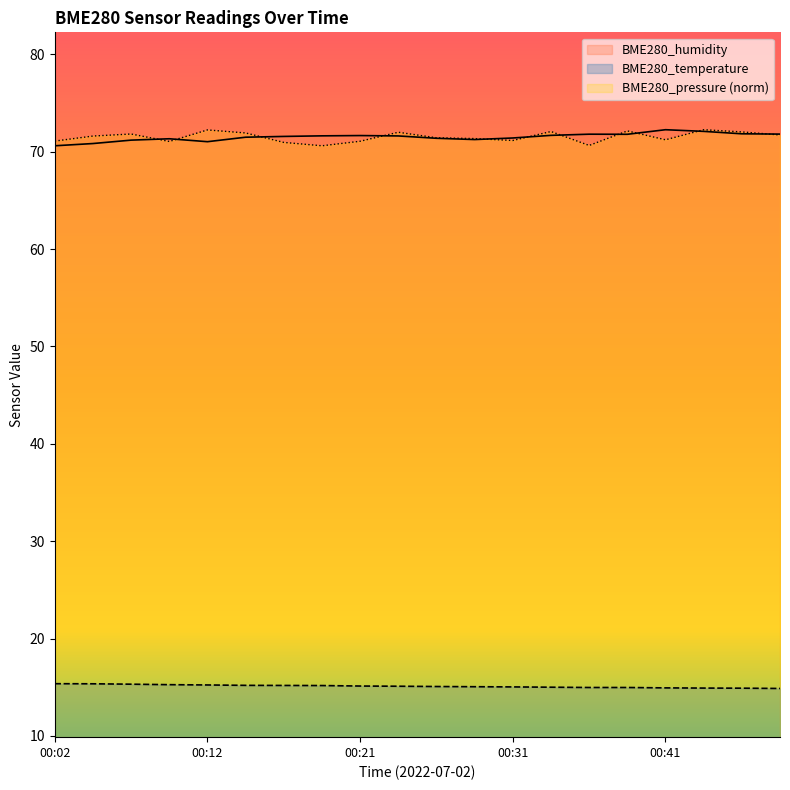

How many distinct data groups are displayed?

3